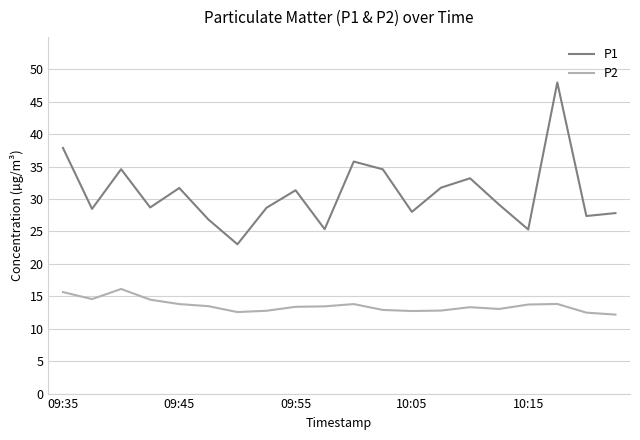

What is the sum of all P2 values?

271.1